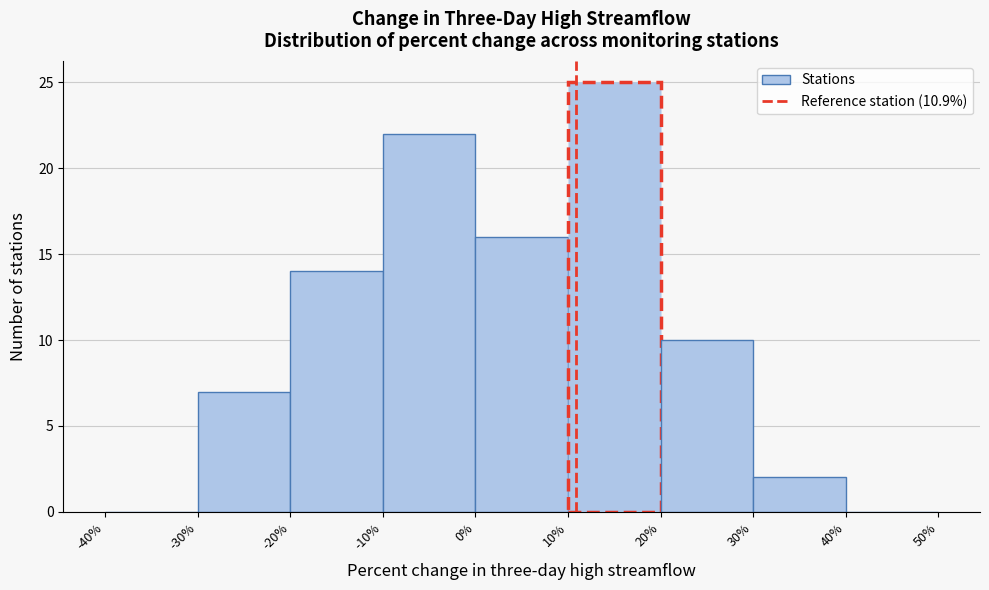

Reading left to right, list every bar in this chart as the range it spans on the x-axis followed by its height. The values are not printed on the chart, so give them approximately, as read against the axis.

-40% to -30%: 0
-30% to -20%: 7
-20% to -10%: 14
-10% to 0%: 22
0% to 10%: 16
10% to 20%: 25
20% to 30%: 10
30% to 40%: 2
40% to 50%: 0